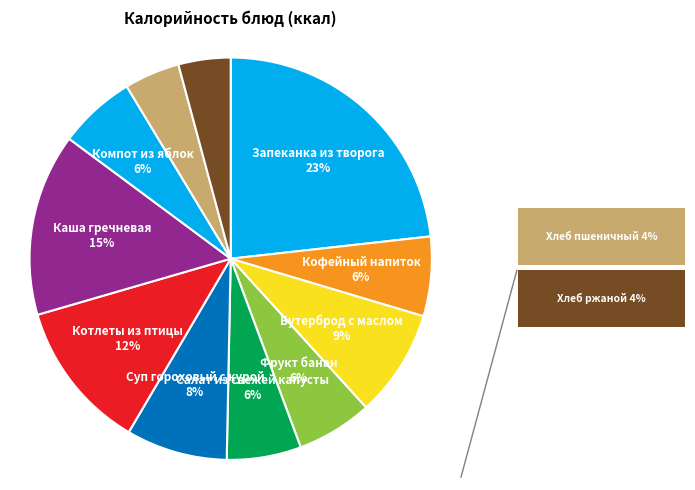

What is the largest slice in the pie chart?

Запеканка из творога